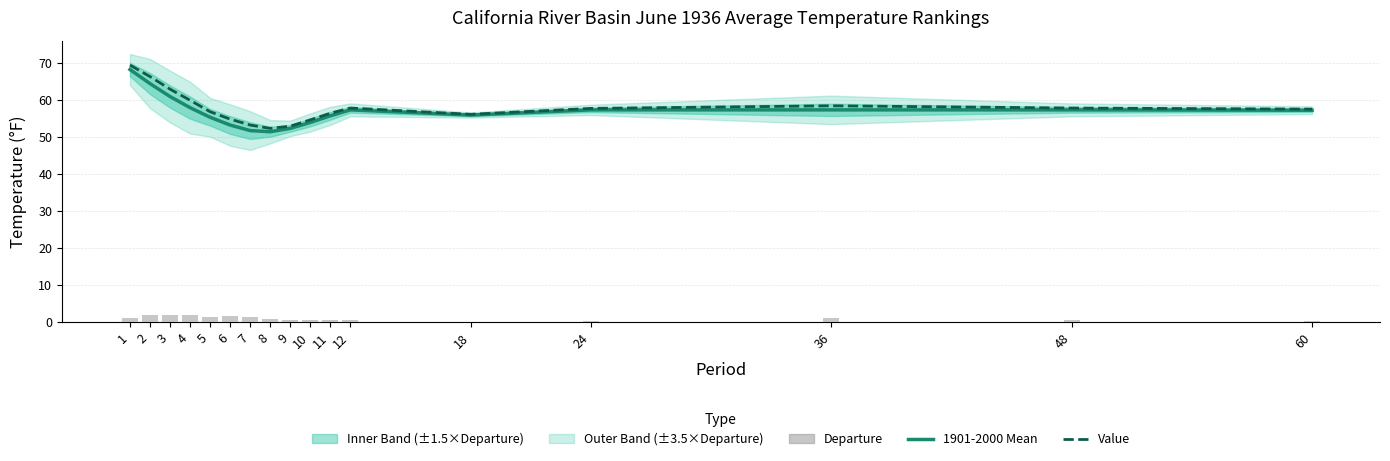

Which series changed the most between 3 and 18?

Value